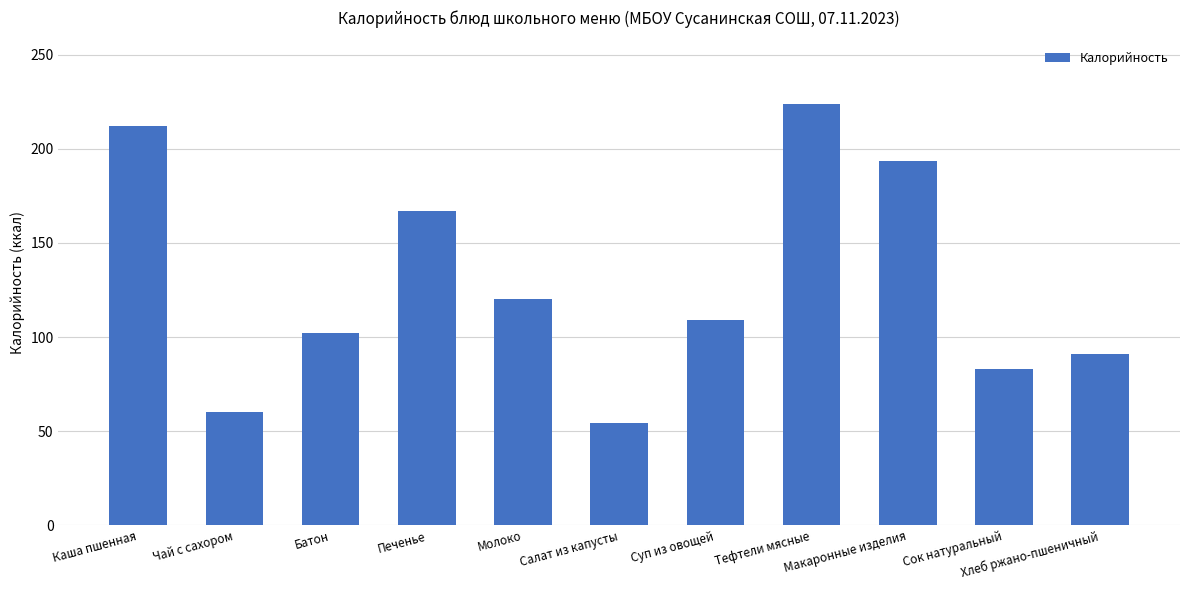

List the labels in order of value, largest first.

Тефтели мясные, Каша пшенная, Макаронные изделия, Печенье, Молоко, Суп из овощей, Батон, Хлеб ржано-пшеничный, Сок натуральный, Чай с сахором, Салат из капусты